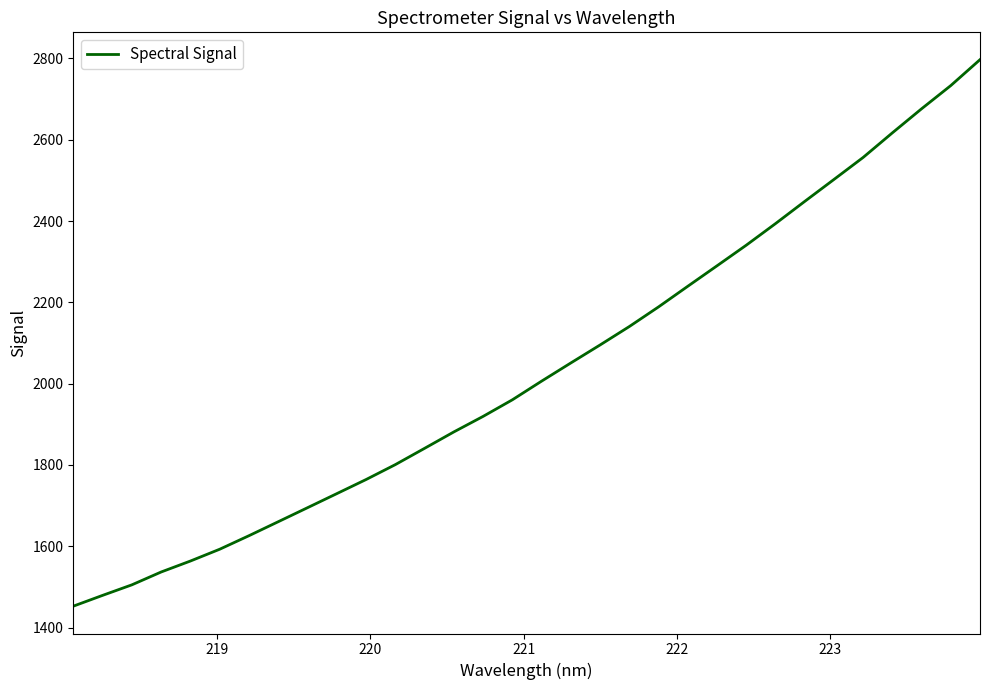

How many distinct data groups are displayed?

1